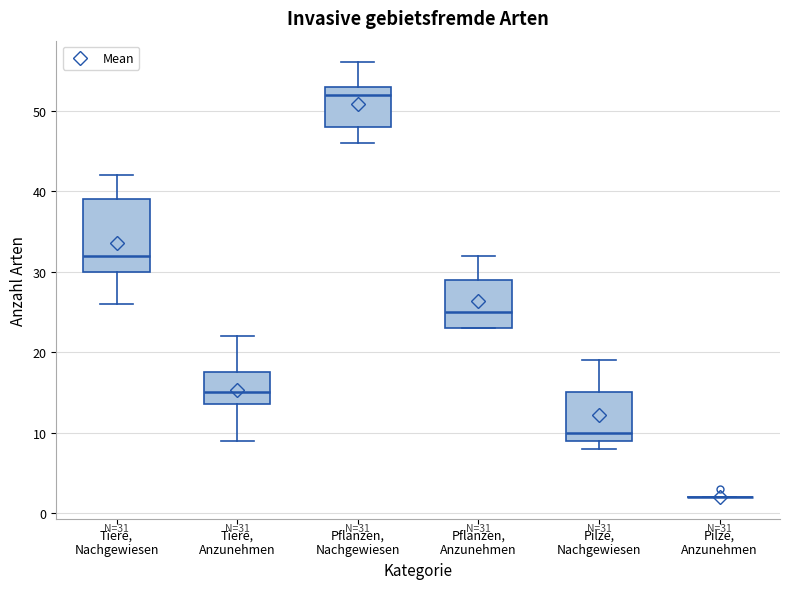

Comparing the boxes themselves (not the whiskers), which one is the tallest?

Tiere, Nachgewiesen